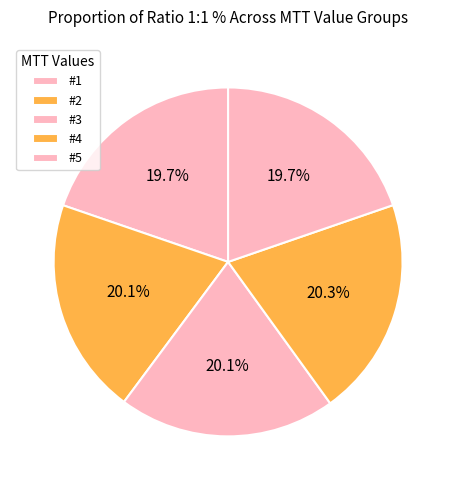

What percentage is the #2 slice, to the nearest percent?

20%